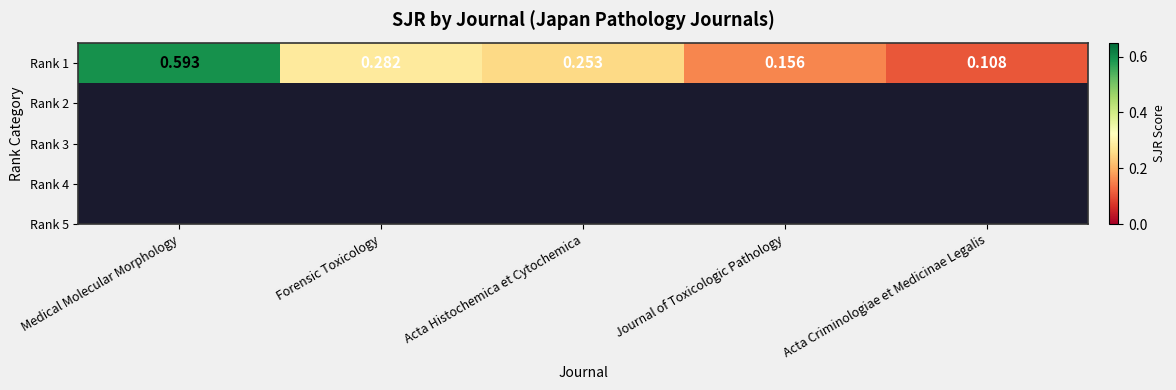

What is the minimum value shown in the chart?

0.1